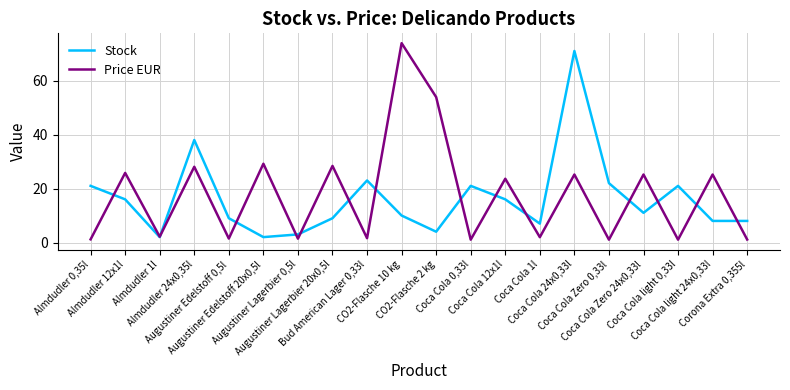

Reading left to right, transcribe all the data shown in this chart.

Stock: 21.0	16.0	2.0	38.0	9.0	2.0	3.0	9.0	23.0	10.0	4.0	21.0	16.0	7.0	71.0	22.0	11.0	21.0	8.0	8.0
Price EUR: 1.2	25.8	2.1	28.1	1.5	29.2	1.4	28.4	1.6	73.9	53.9	1.1	23.6	2.0	25.2	1.1	25.2	1.1	25.2	1.1